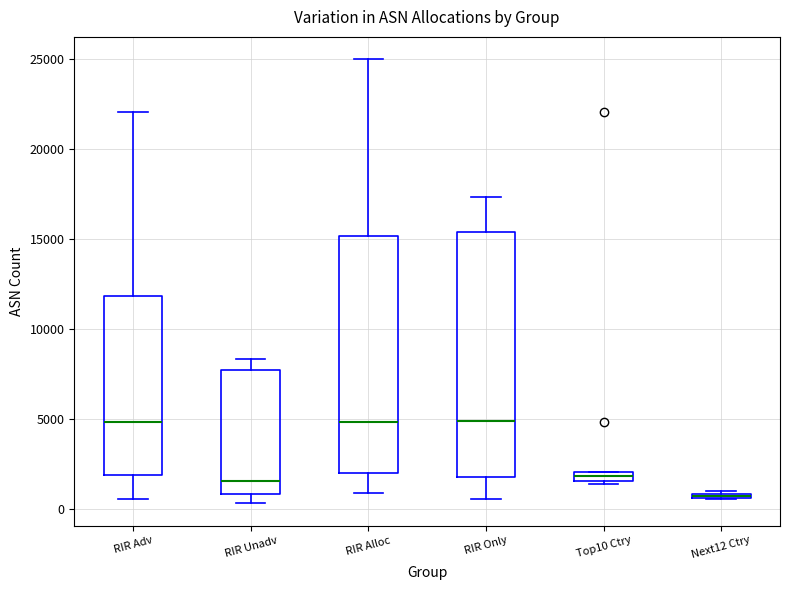

Where is the lower edge of the box for RIR Adv on the y-axis? The values are not printed on the chart, so give them approximately, as read against the axis.

2000